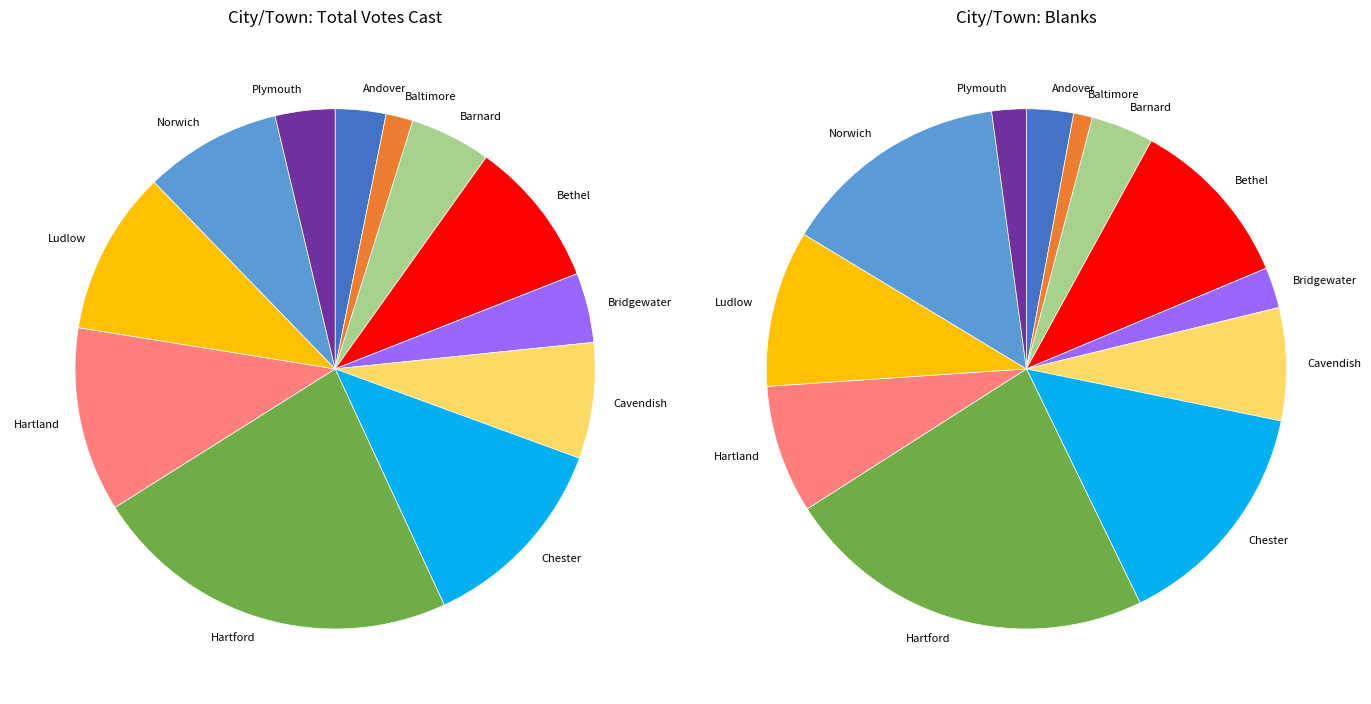

Does Bridgewater represent more than half of the total?

No